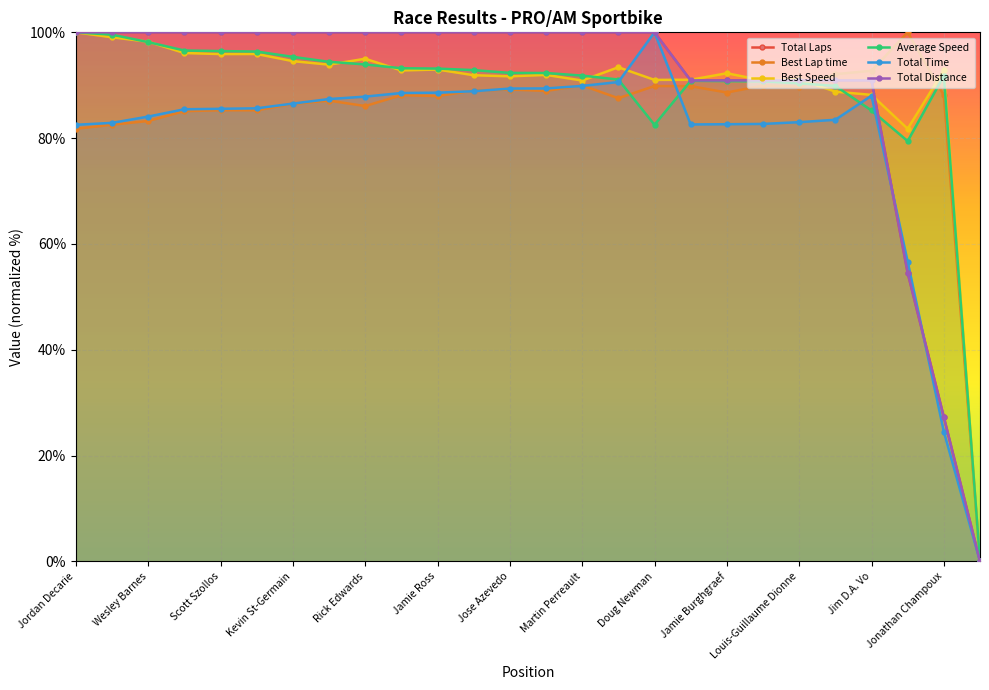

At Doug Newman, list the series in order from smallest to largest.

Average Speed, Best Lap time, Best Speed, Total Laps, Total Time, Total Distance